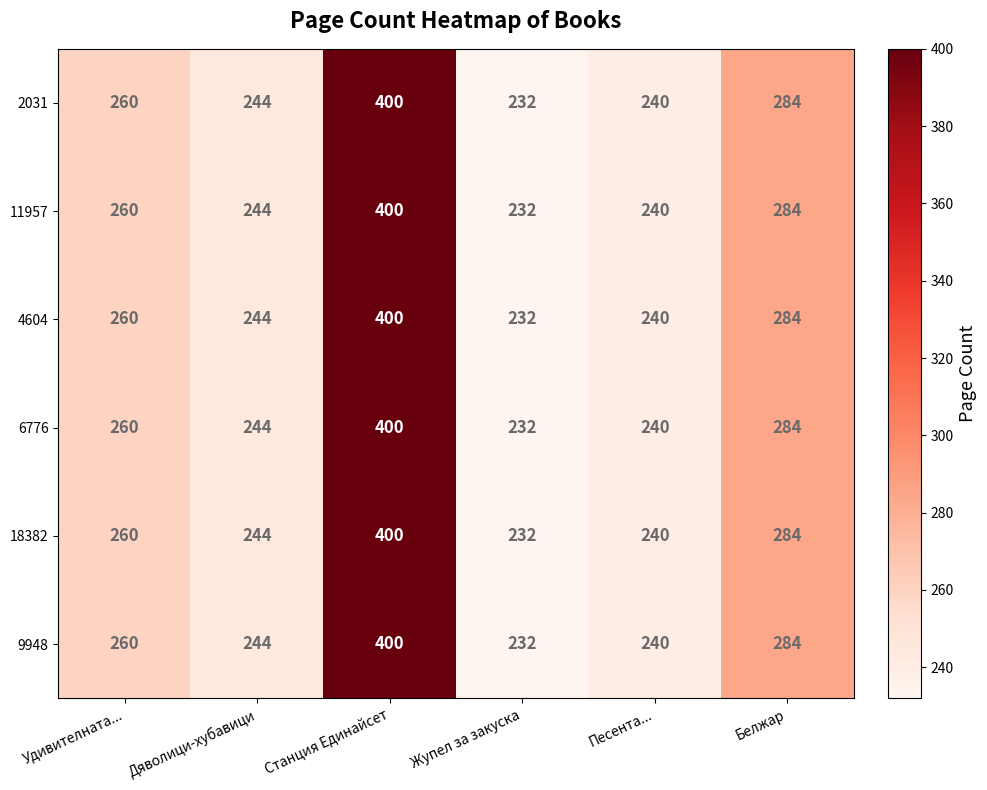

At how many categories does at least one series exceed 325?

1